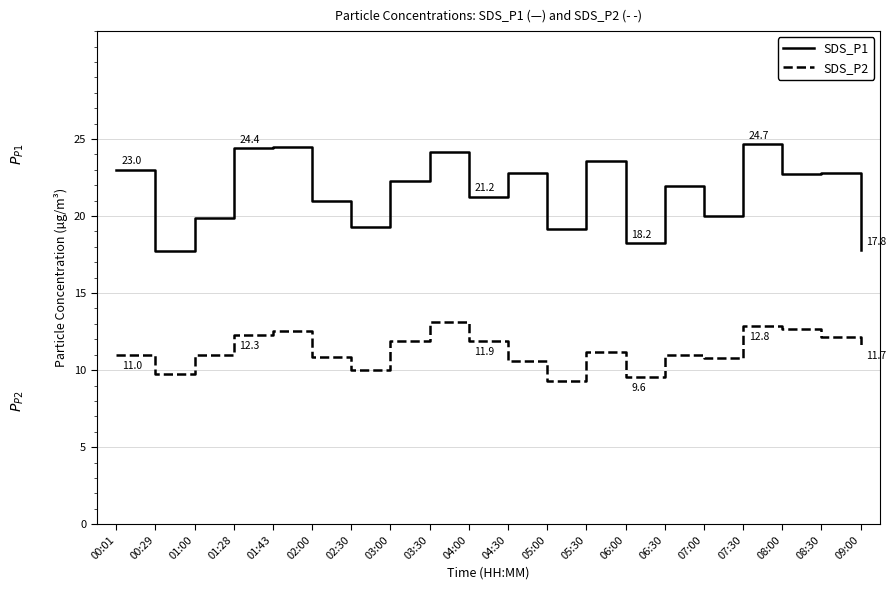

Which series changed the most between 03:00 and 07:30?

SDS_P1